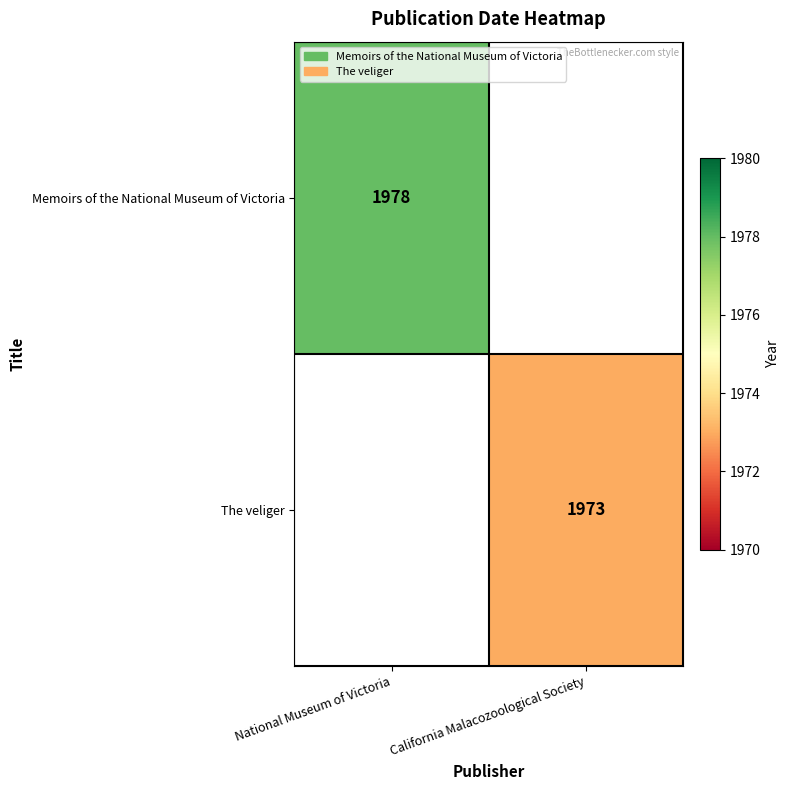

Is it true that The veliger equals 1973 at California Malacozoological Society?

True